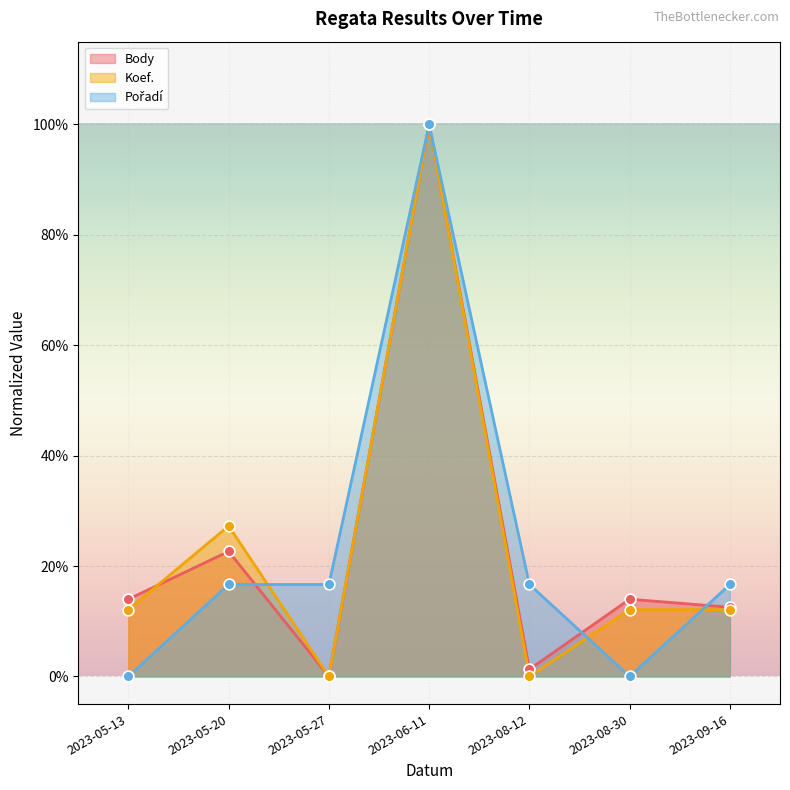

Which series has the largest total across all categories?

Pořadí